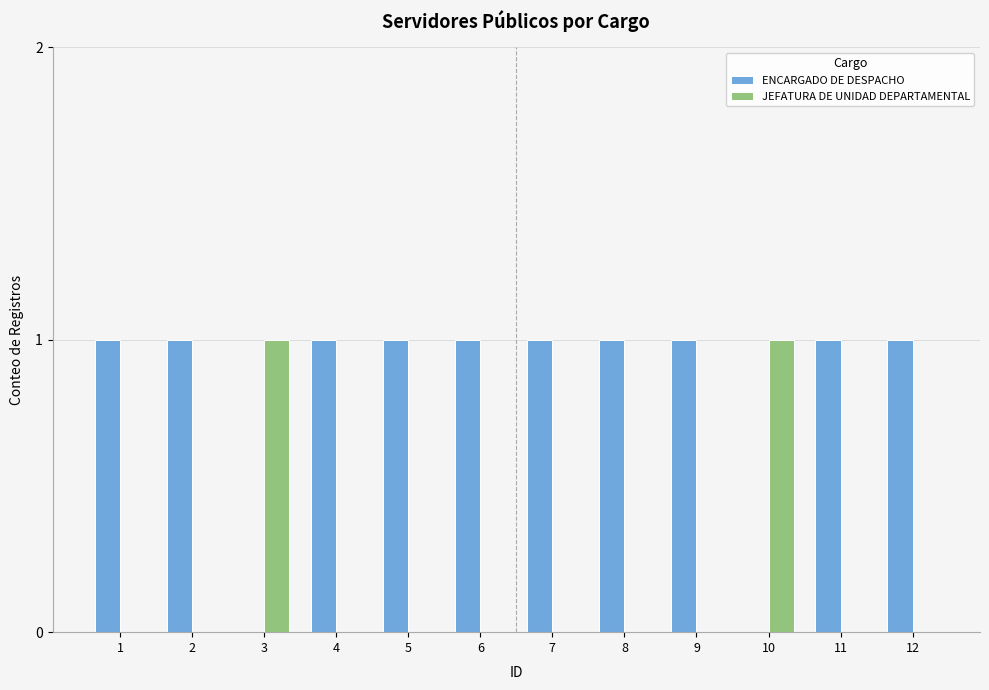

What is the spread (max minus min) of values at 2?

1